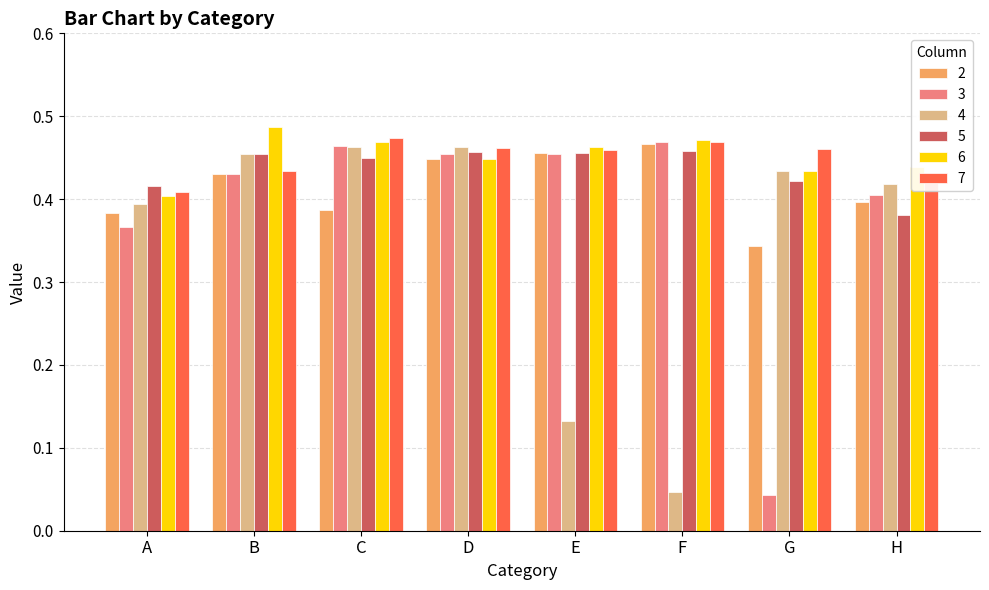

What is the sum of the 4 values at E and G?

0.6